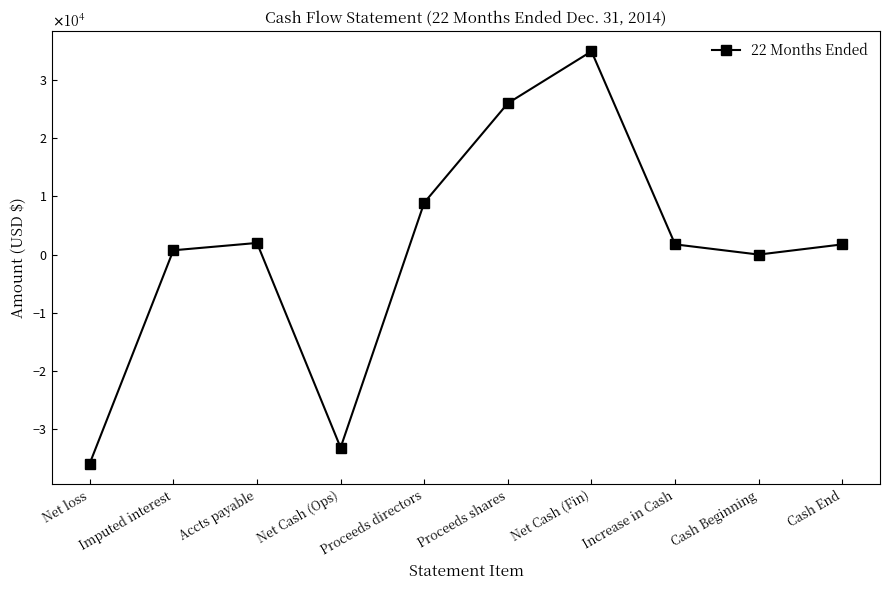

What is the greatest value displayed?

34983